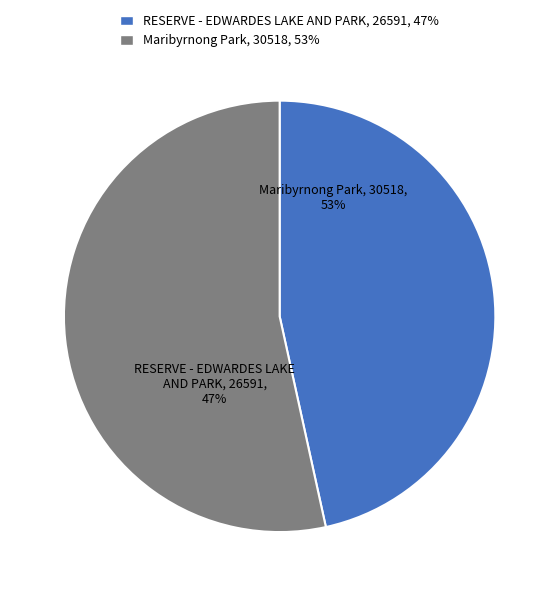

What portion of the pie excludes RESERVE - EDWARDES LAKE AND PARK?

53.4%